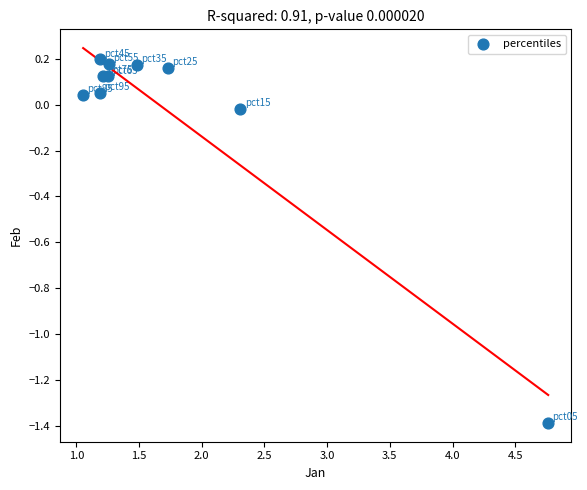

What is the range of X values (max minus min)?

3.7